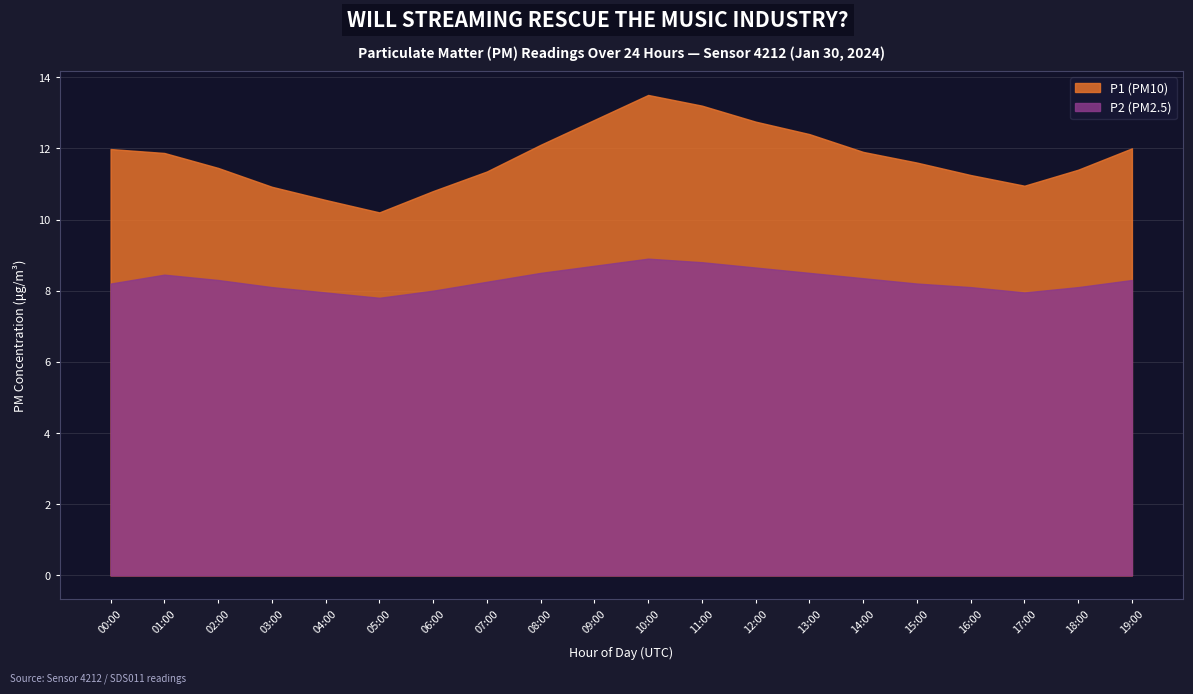

How many lines are shown in the chart?

2